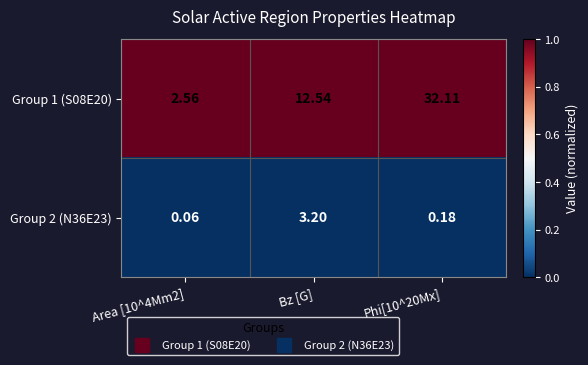

List the series in order of their overall mean, lowest first.

Group 2 (N36E23), Group 1 (S08E20)